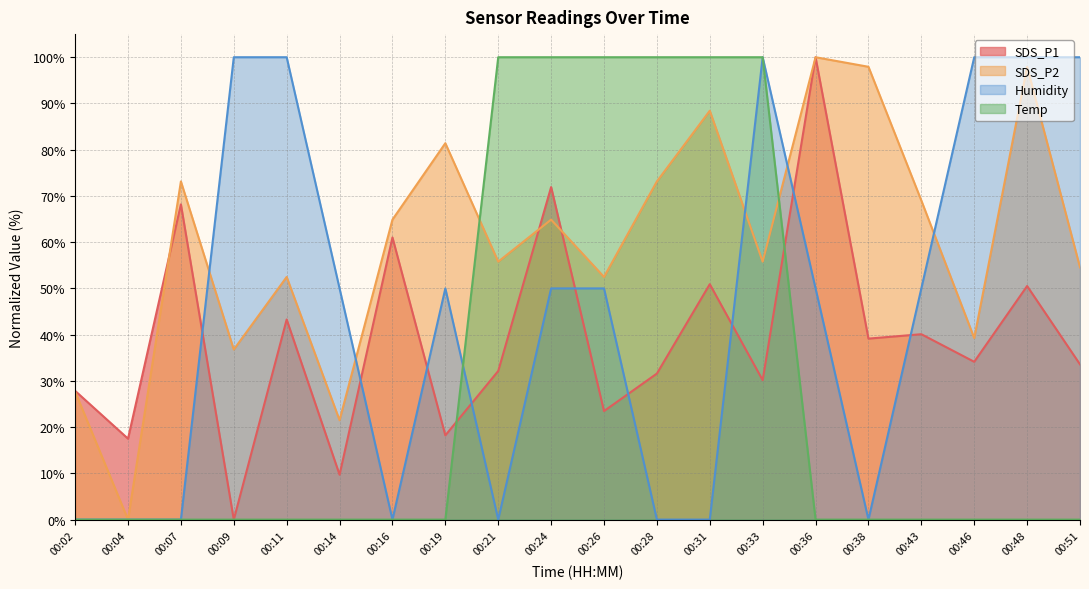

True or false: SDS_P1 and SDS_P2 intersect in this chart.

True